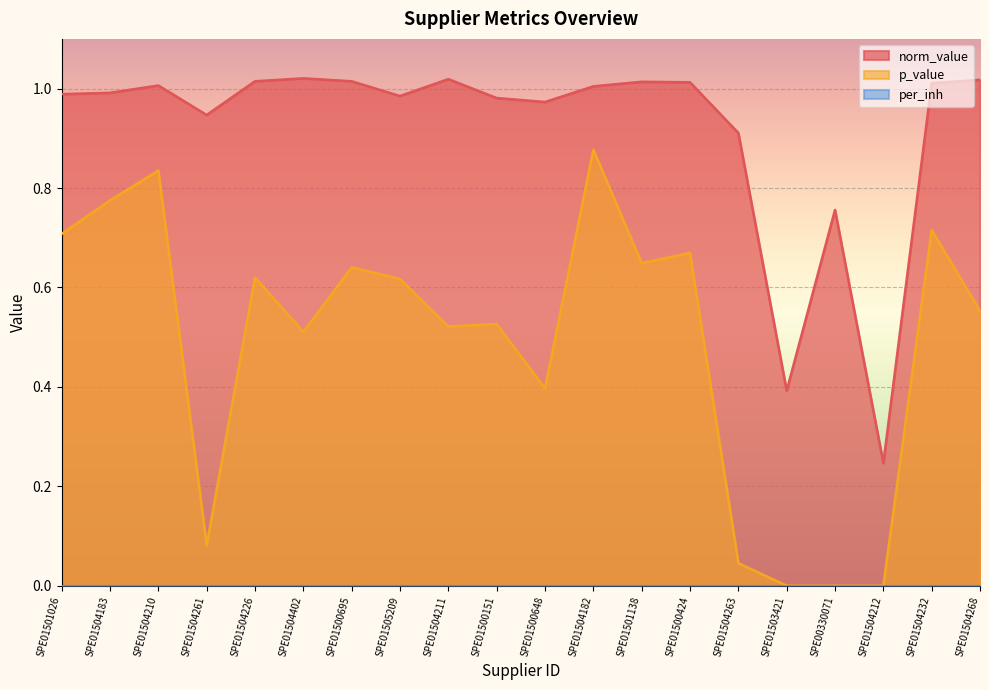

Between SPE01501138 and SPE01504402, which is larger?

SPE01504402